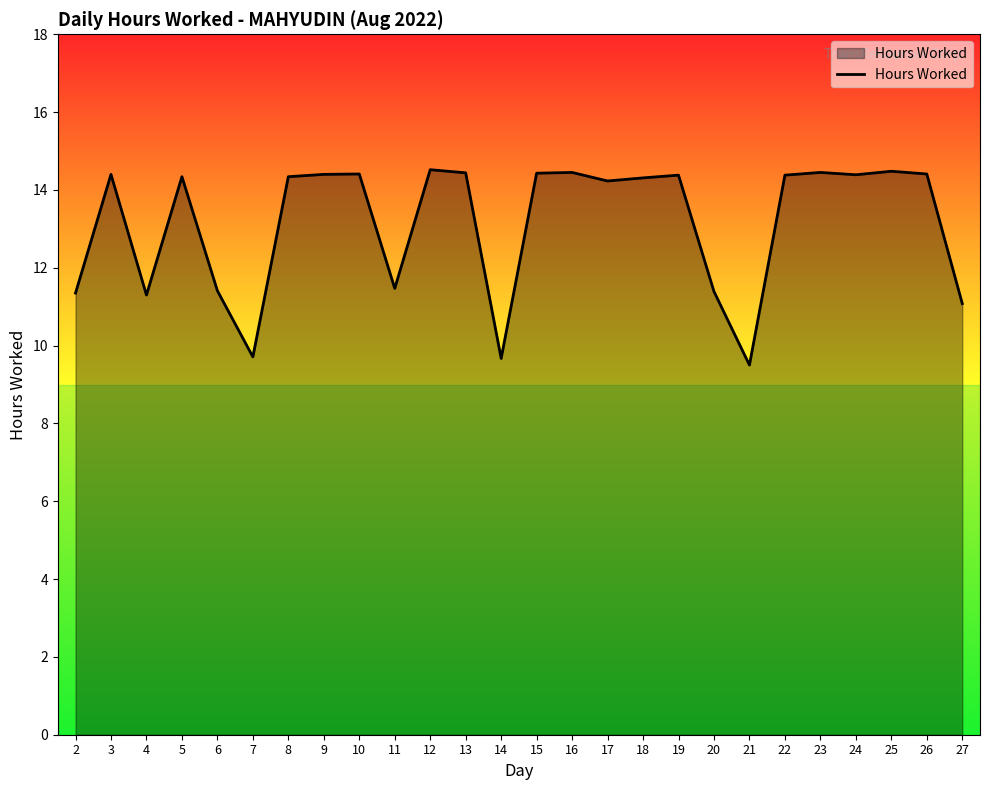

What is the smallest value displayed?

9.5